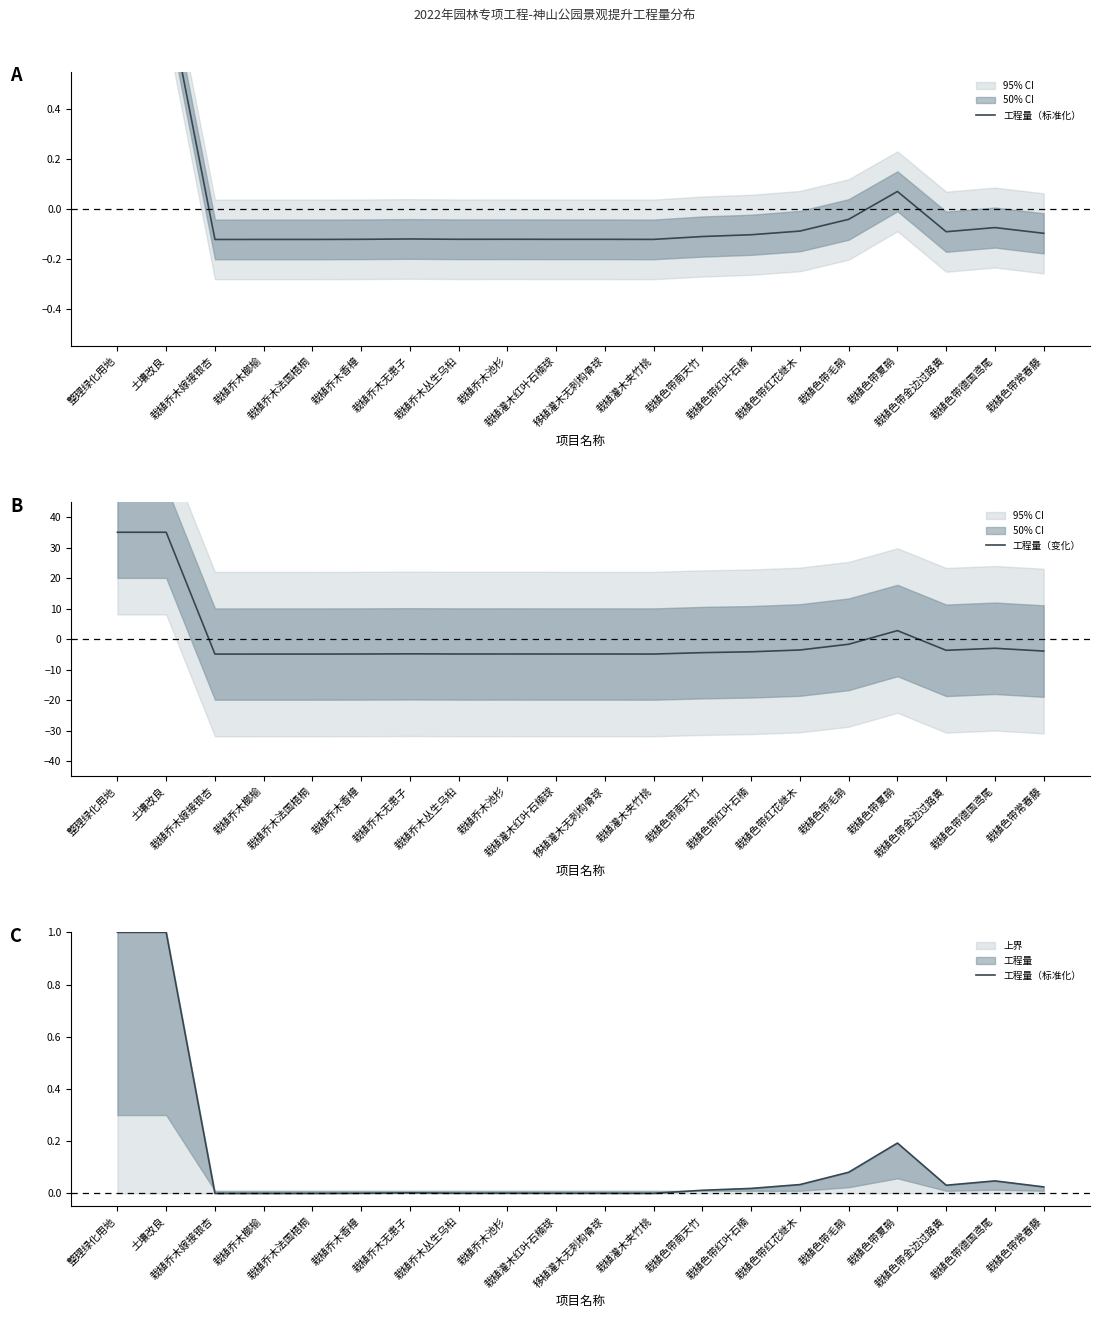

What is the approximate value of 工程量（变化） at 栽植灌木夹竹桃?

-4.9